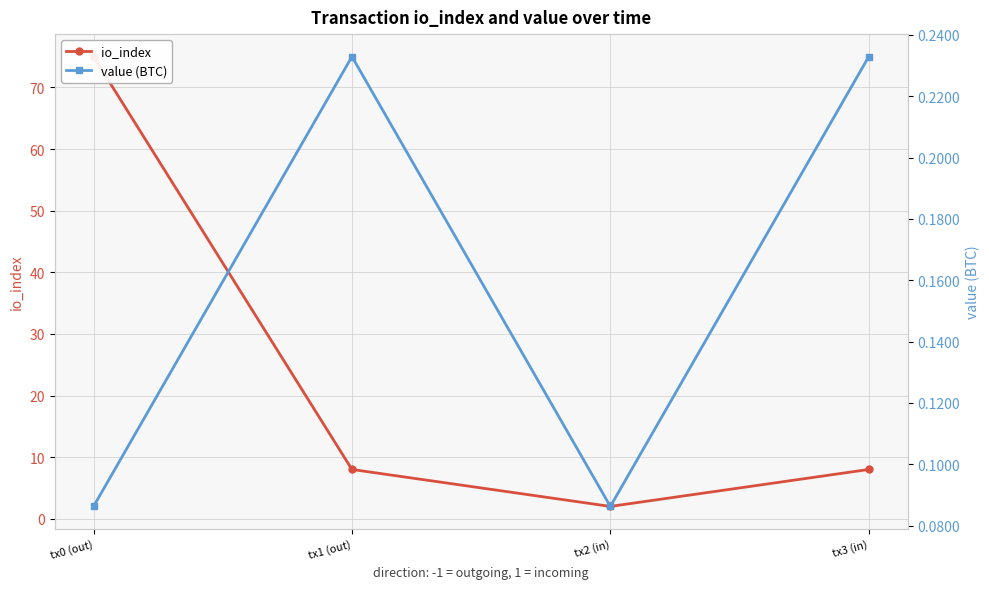

At which category is the sum across all series the highest?

tx0 (out)